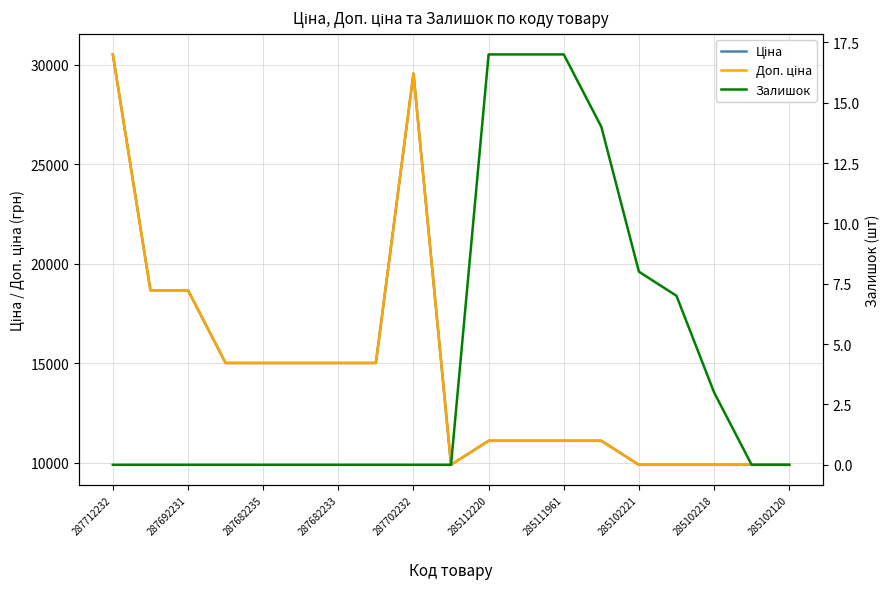

True or false: Залишок and Доп. ціна intersect in this chart.

False